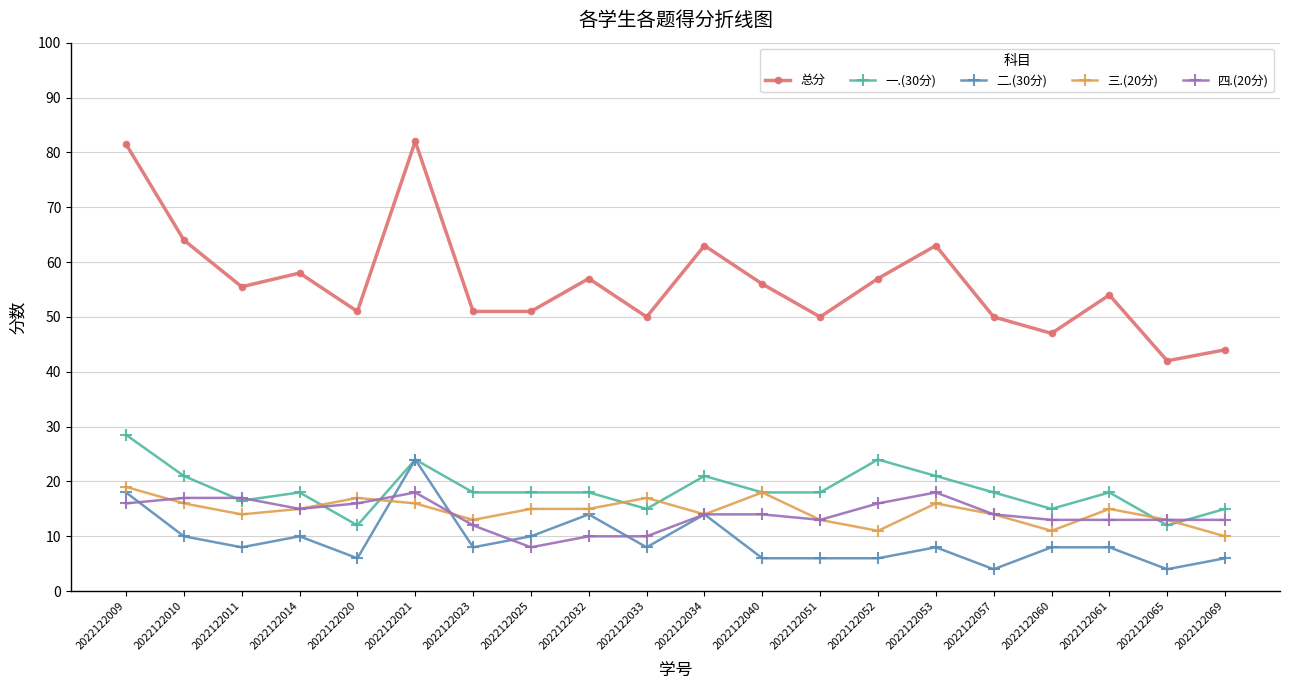

How many lines are shown in the chart?

5